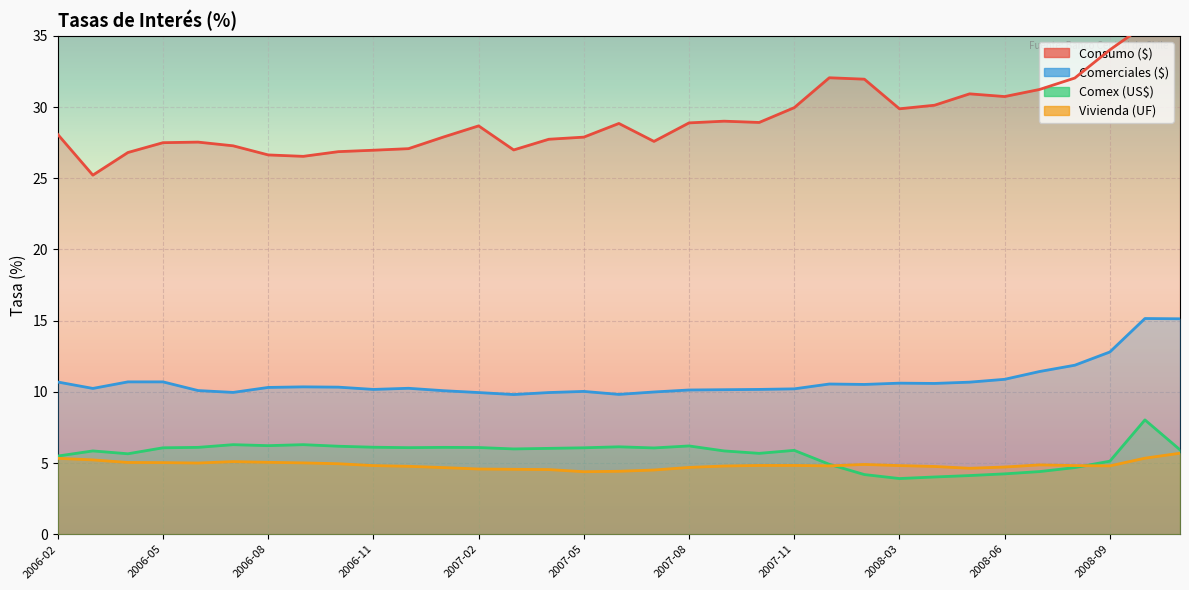

What is the label of the 16th point from the left?

2007-05